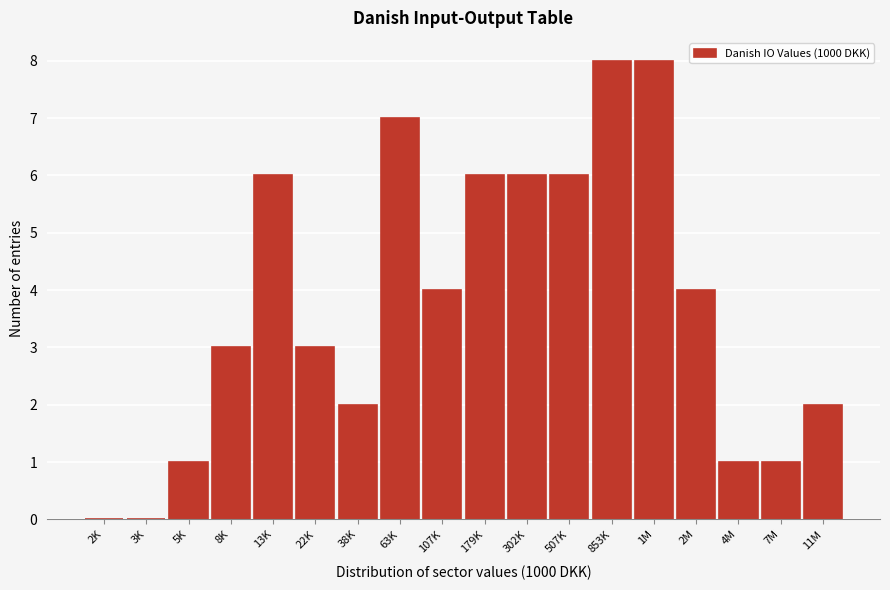

Reading left to right, list all the values displayed in this chart.

2K=0	3K=0	5K=1	8K=3	13K=6	22K=3	38K=2	63K=7	107K=4	179K=6	302K=6	507K=6	853K=8	1M=8	2M=4	4M=1	7M=1	11M=2